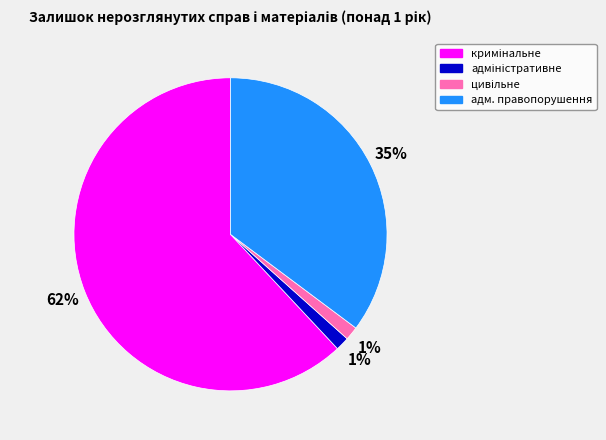

Does any single category account for the majority?

Yes